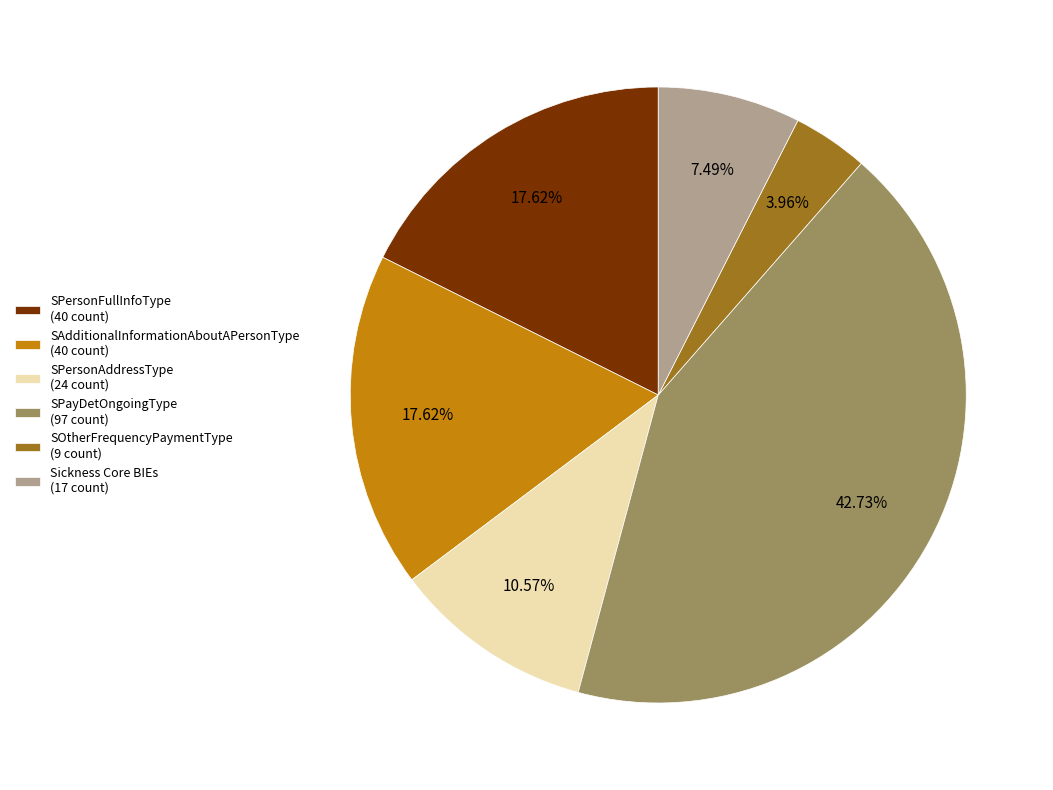

How many slices are in this pie chart?

6